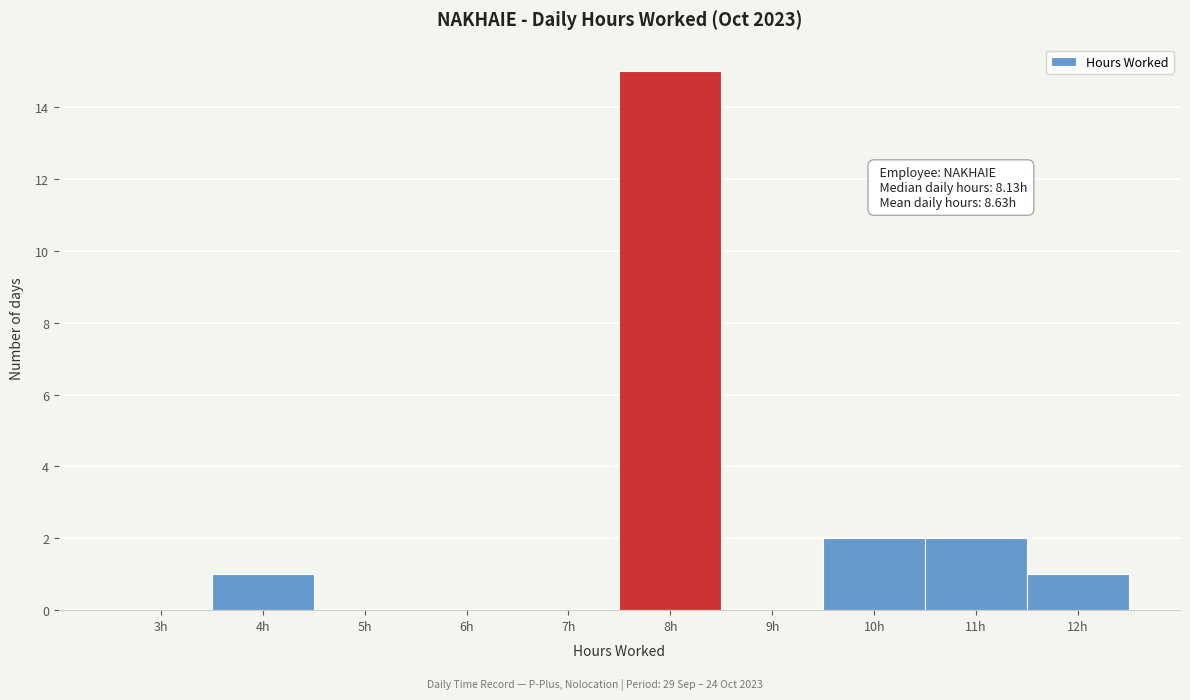

What is the sum of all values?

21